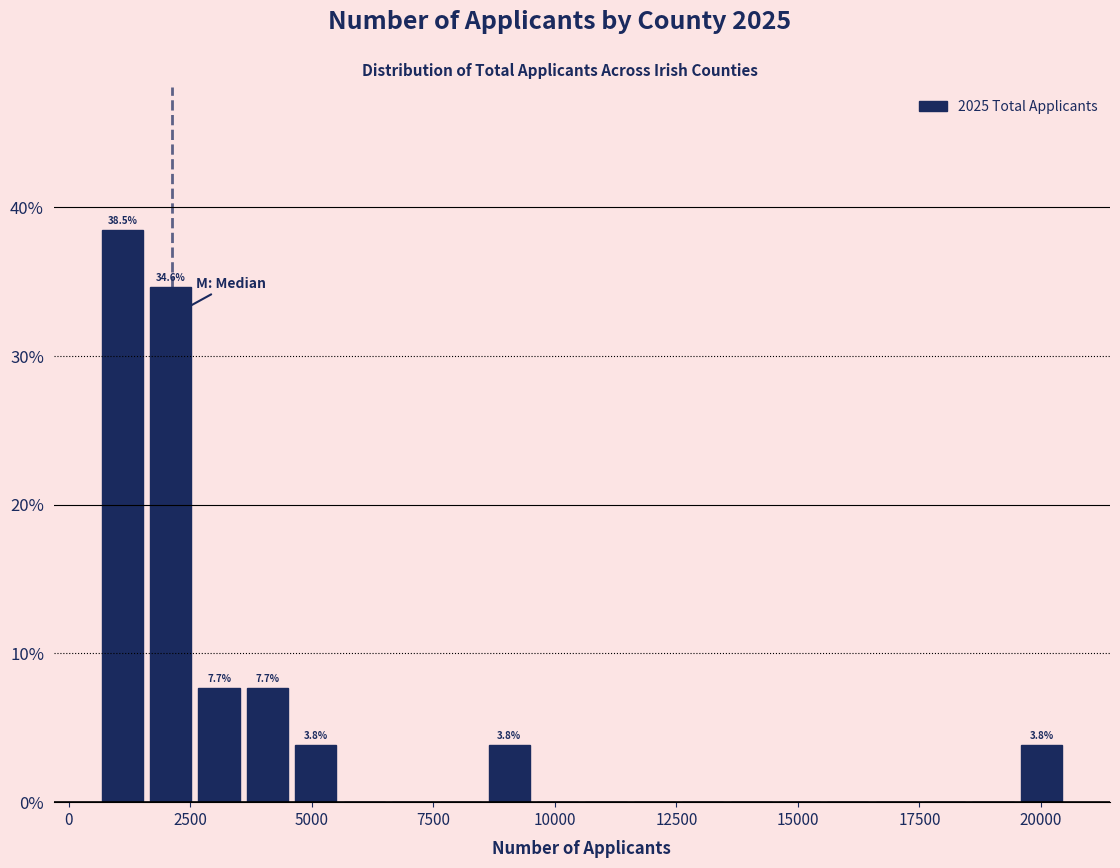

Read against the x-axis, roughly where is the centre of the tallest bar?

1000